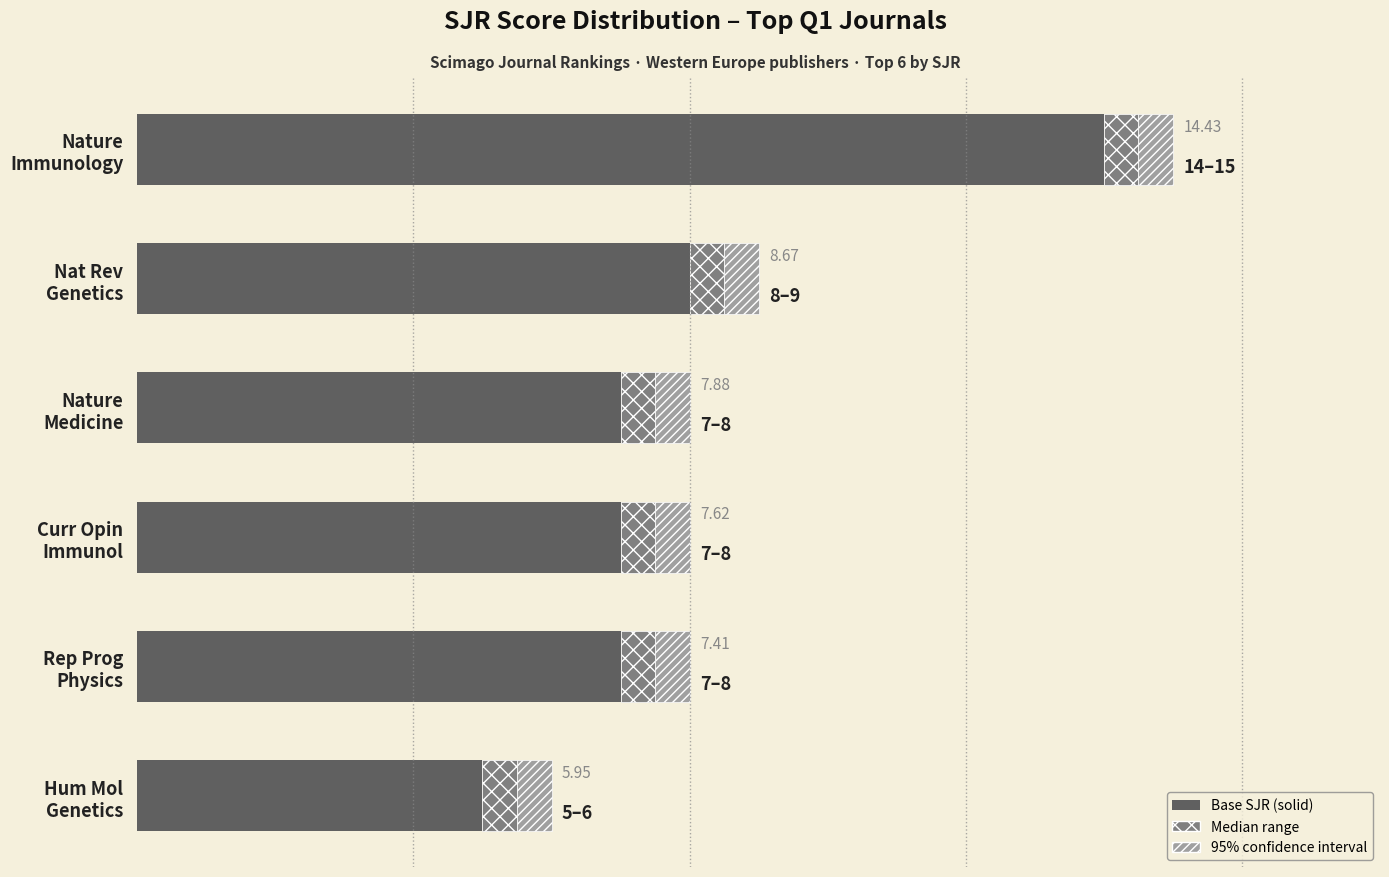

The confidence interval series shows 0.6 at 6. True or false?

True